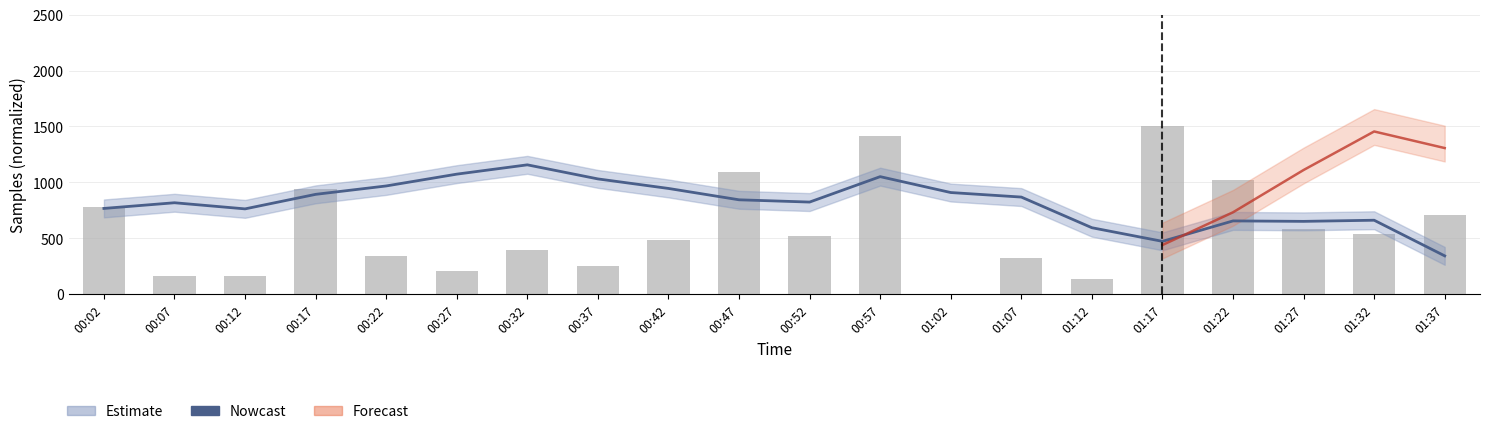

Reading left to right, what are all the values shown in this chart?

Nowcast: 00:02=766.5	00:07=817.3	00:12=762.4	00:17=892.4	00:22=967.5	00:27=1073.1	00:32=1156.3	00:37=1030.5	00:42=945.2	00:47=843.7	00:52=823.4	00:57=1050.8	01:02=908.6	01:07=868.0	01:12=593.9	01:17=472.1	01:22=654.8	01:27=650.8	01:32=660.9	01:37=342.1
Max_cycle: 00:02=778.6	00:07=163.2	00:12=158.7	00:17=941.5	00:22=337.9	00:27=204.9	00:32=395.4	00:37=251.1	00:42=486.9	00:47=1095.6	00:52=521.0	00:57=1418.6	01:02=0.0	01:07=324.6	01:12=131.0	01:17=1500.0	01:22=1017.6	01:27=585.6	01:32=539.9	01:37=711.3